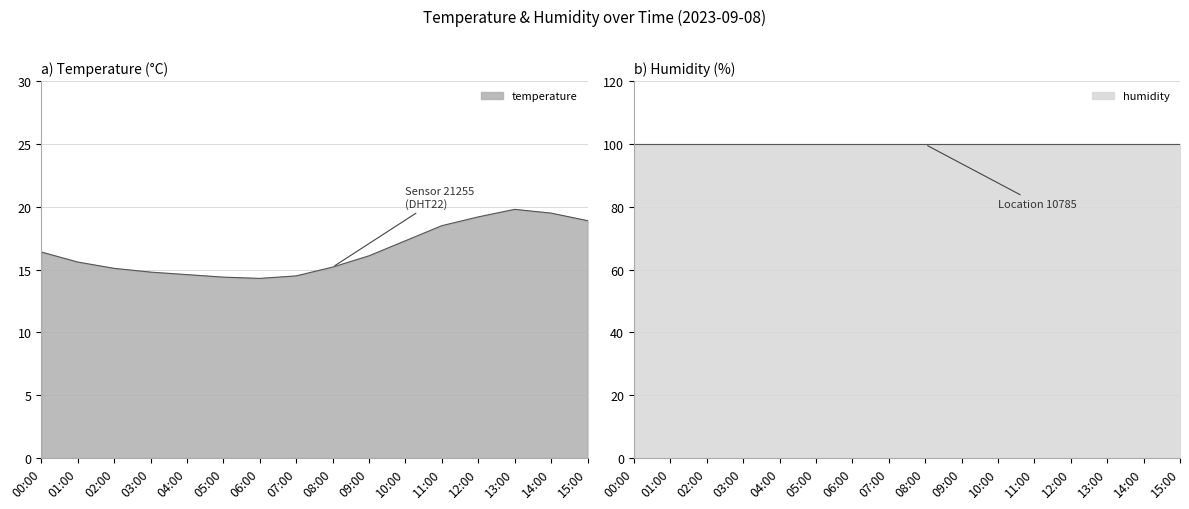

The value at 02:00 is 15.1. True or false?

True